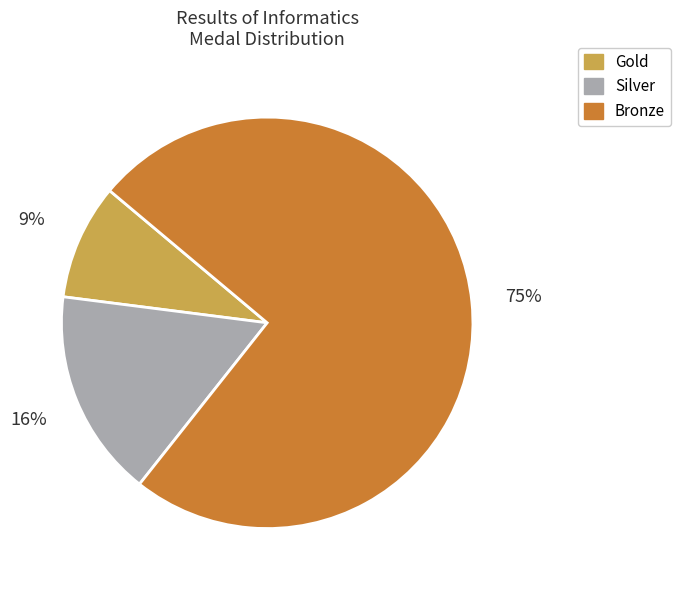

To the nearest percent, what is the average slice percentage?

33%